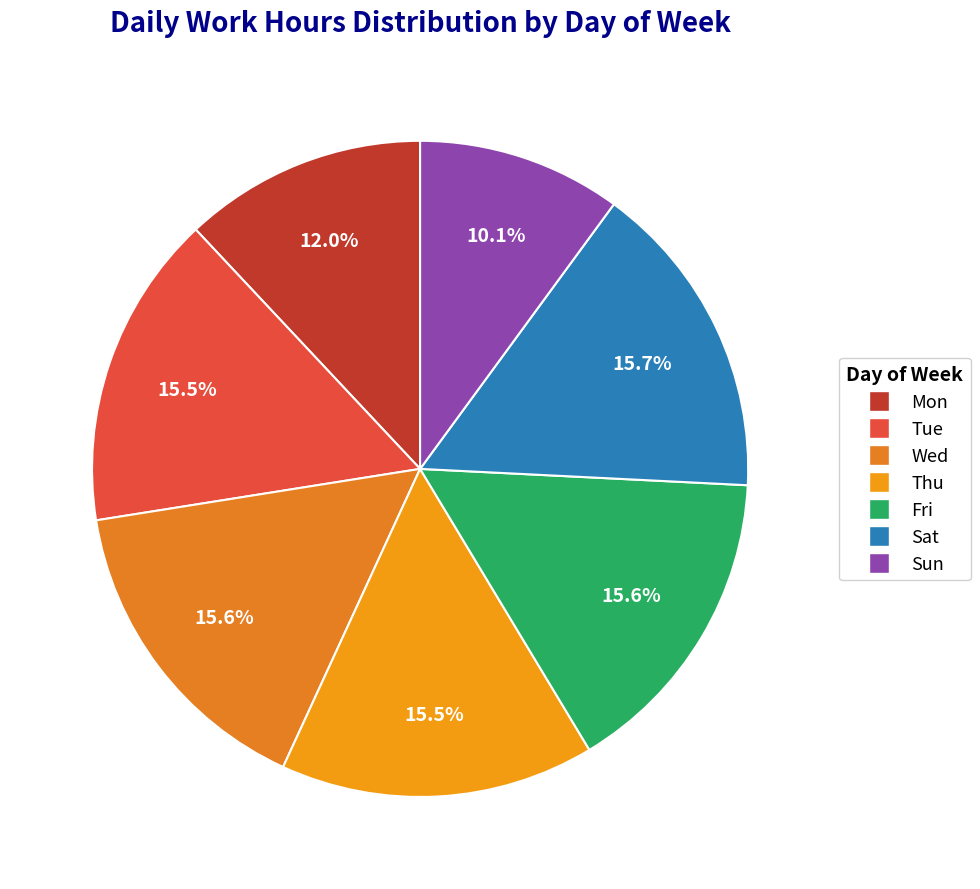

How much of the chart is everything except Tue?

84.5%